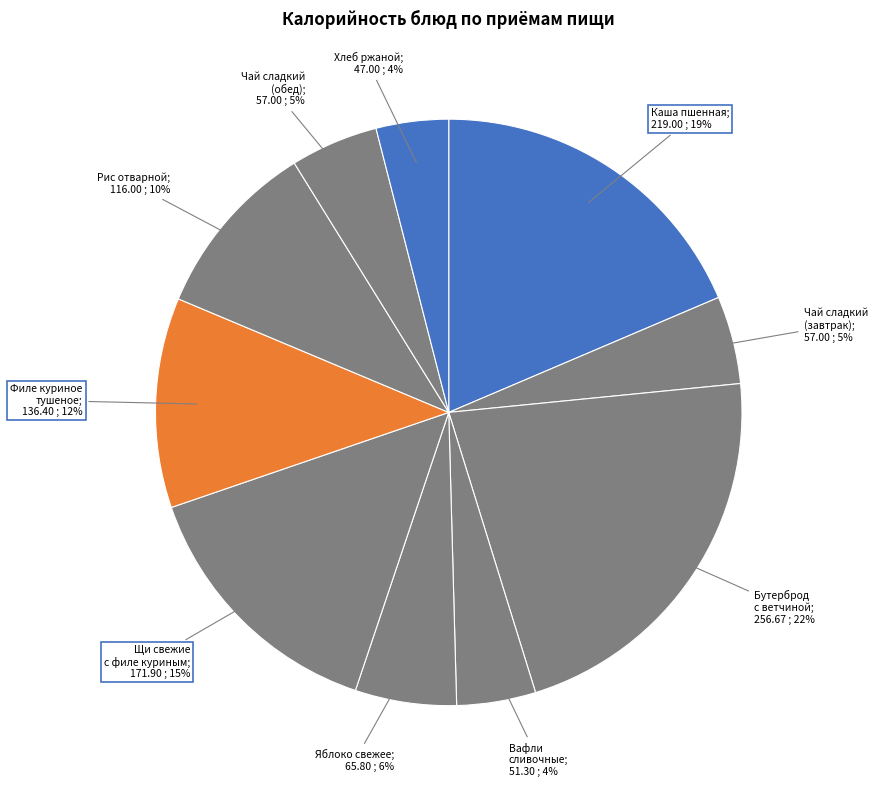

What is the smallest slice in the pie chart?

Хлеб ржаной